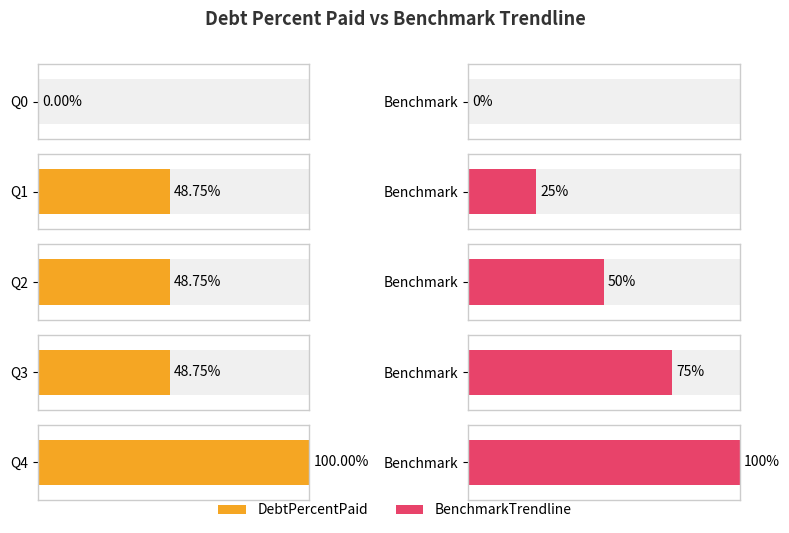

Between Q0 and Q1, which is larger?

Q1